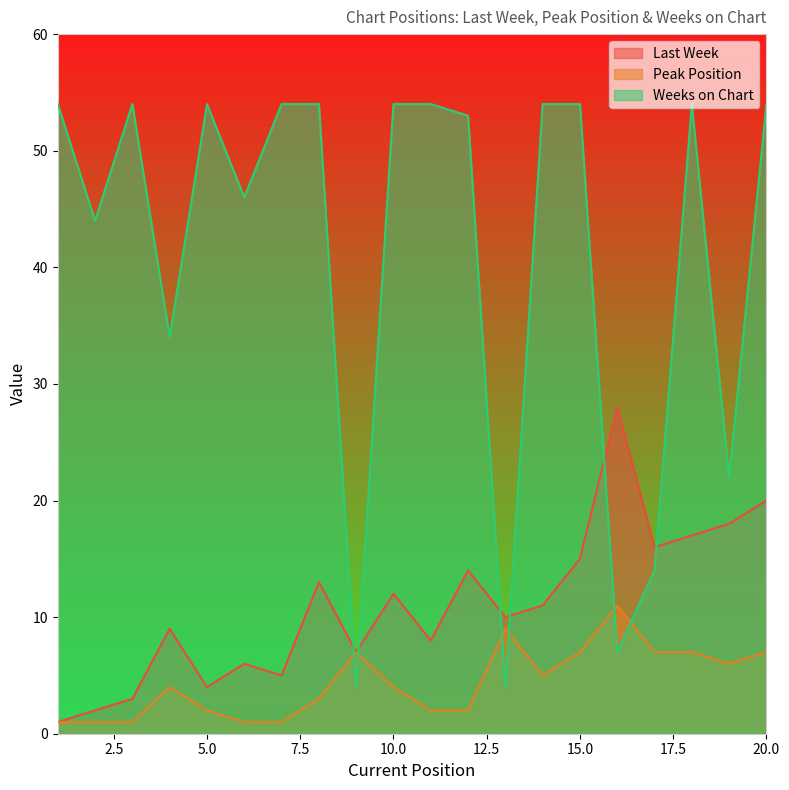

Reading left to right, what are all the values shown in this chart?

Last Week: 1	2	3	9	4	6	5	13	7	12	8	14	10	11	15	28	16	17	18	20
Peak Position: 1	1	1	4	2	1	1	3	7	4	2	2	9	5	7	11	7	7	6	7
Weeks on Chart: 54	44	54	34	54	46	54	54	4	54	54	53	4	54	54	7	14	54	22	54